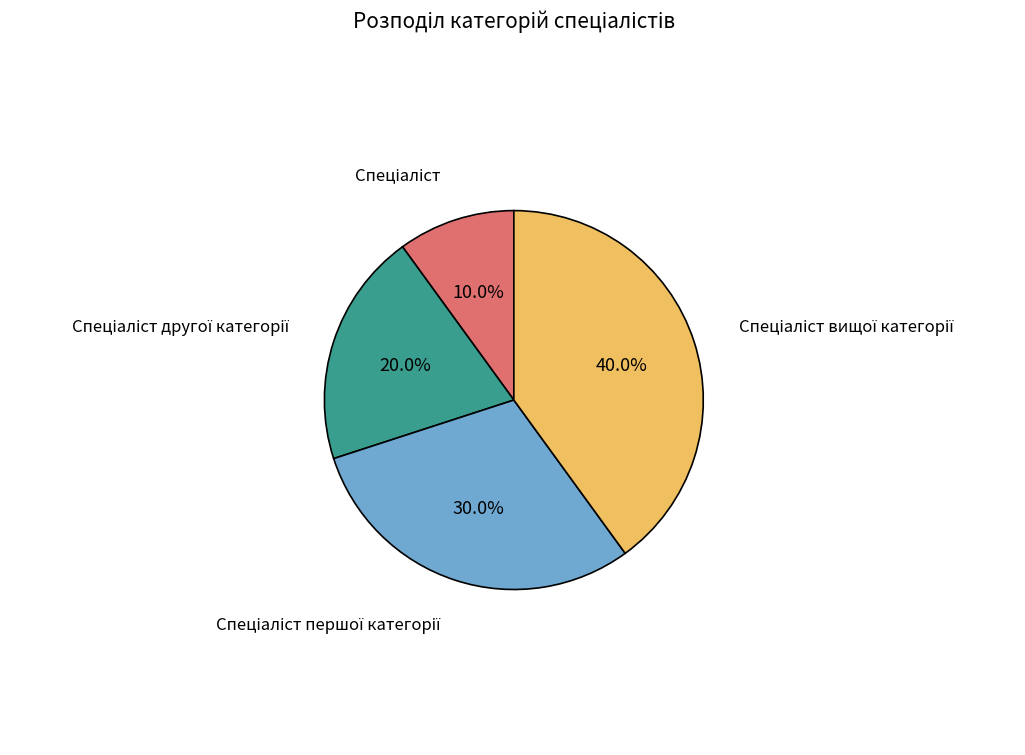

Does any single category account for the majority?

No